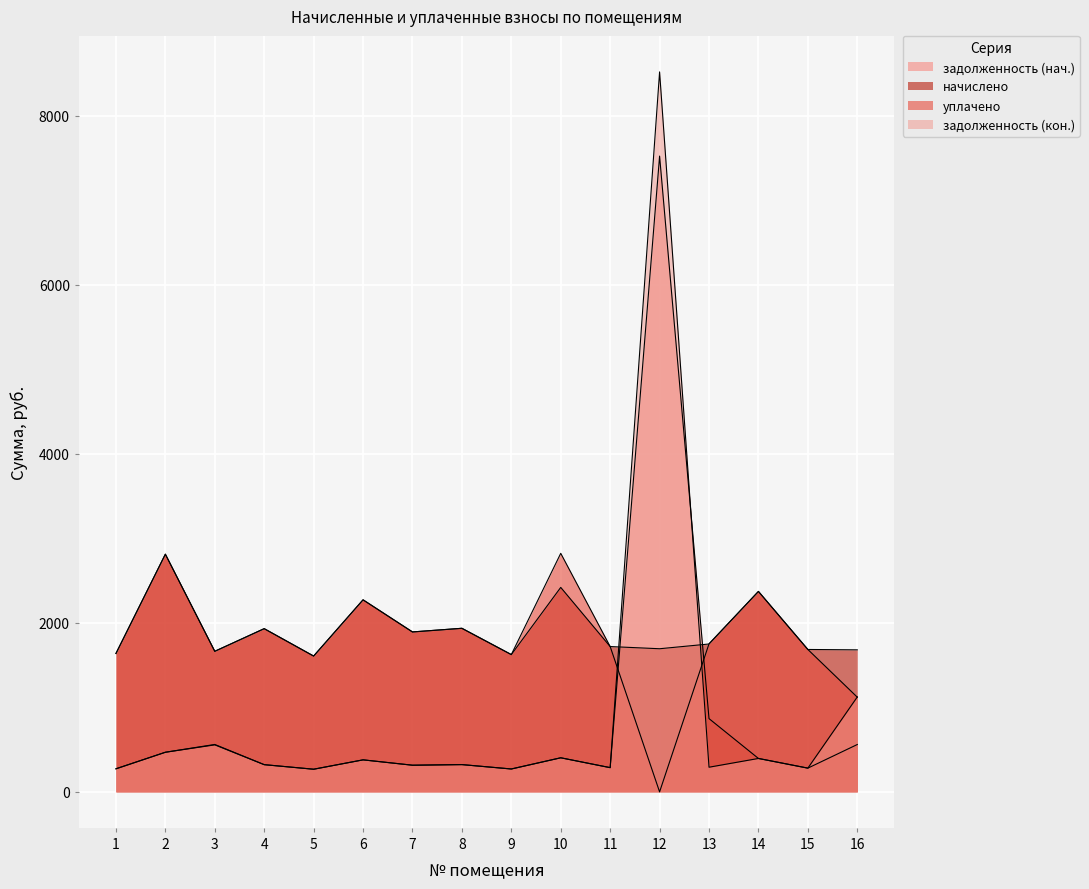

Reading left to right, transcribe all the data shown in this chart.

задолженность (нач.): 1=272.9	2=468.7	3=561.0	4=321.8	5=267.8	6=378.7	7=315.4	8=322.6	9=270.7	10=403.2	11=286.6	12=7522.6	13=866.7	14=395.3	15=280.8	16=560.2
начислено: 1=1637.3	2=2812.3	3=1663.2	4=1931.0	5=1607.0	6=2272.3	7=1892.2	8=1935.4	9=1624.3	10=2419.2	11=1719.4	12=1693.4	13=1749.6	14=2371.7	15=1684.8	16=1680.5
уплачено: 1=1637.3	2=2812.3	3=1663.2	4=1931.0	5=1607.0	6=2272.2	7=1892.2	8=1935.4	9=1624.3	10=2822.4	11=1719.4	12=0.0	13=1751.9	14=2371.7	15=1684.8	16=1120.4
задолженность (кон.): 1=272.9	2=468.7	3=556.1	4=321.8	5=267.8	6=378.7	7=315.4	8=322.6	9=270.7	10=403.2	11=286.6	12=8518.8	13=291.6	14=395.3	15=280.8	16=1123.1